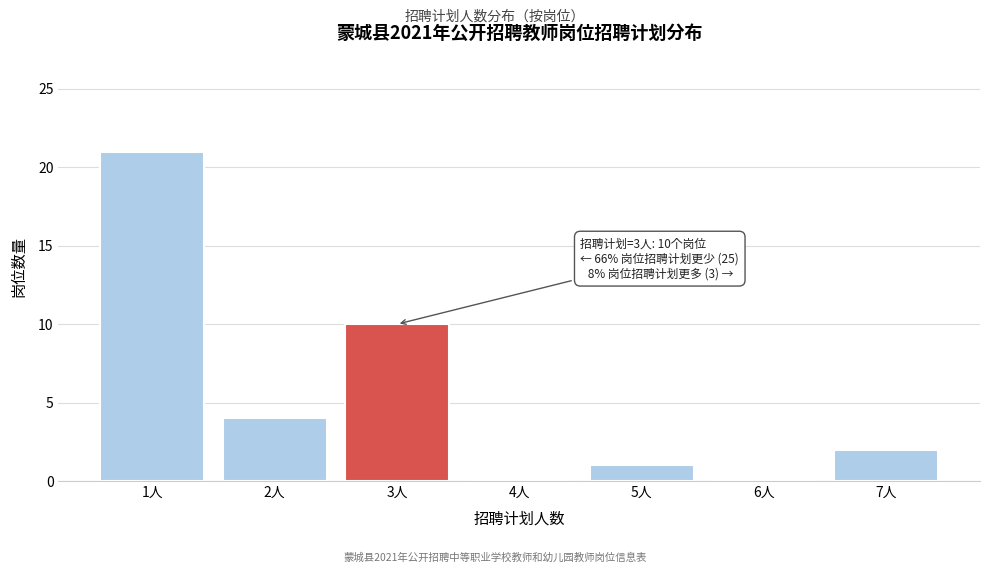

Reading right to left, transcribe all the data shown in this chart.

7人=2	6人=0	5人=1	4人=0	3人=10	2人=4	1人=21